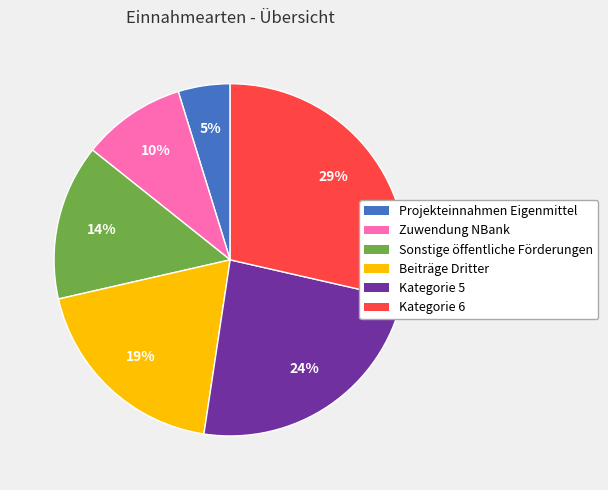

Combined, do Sonstige öffentliche Förderungen and Beiträge Dritter account for over 50%?

No